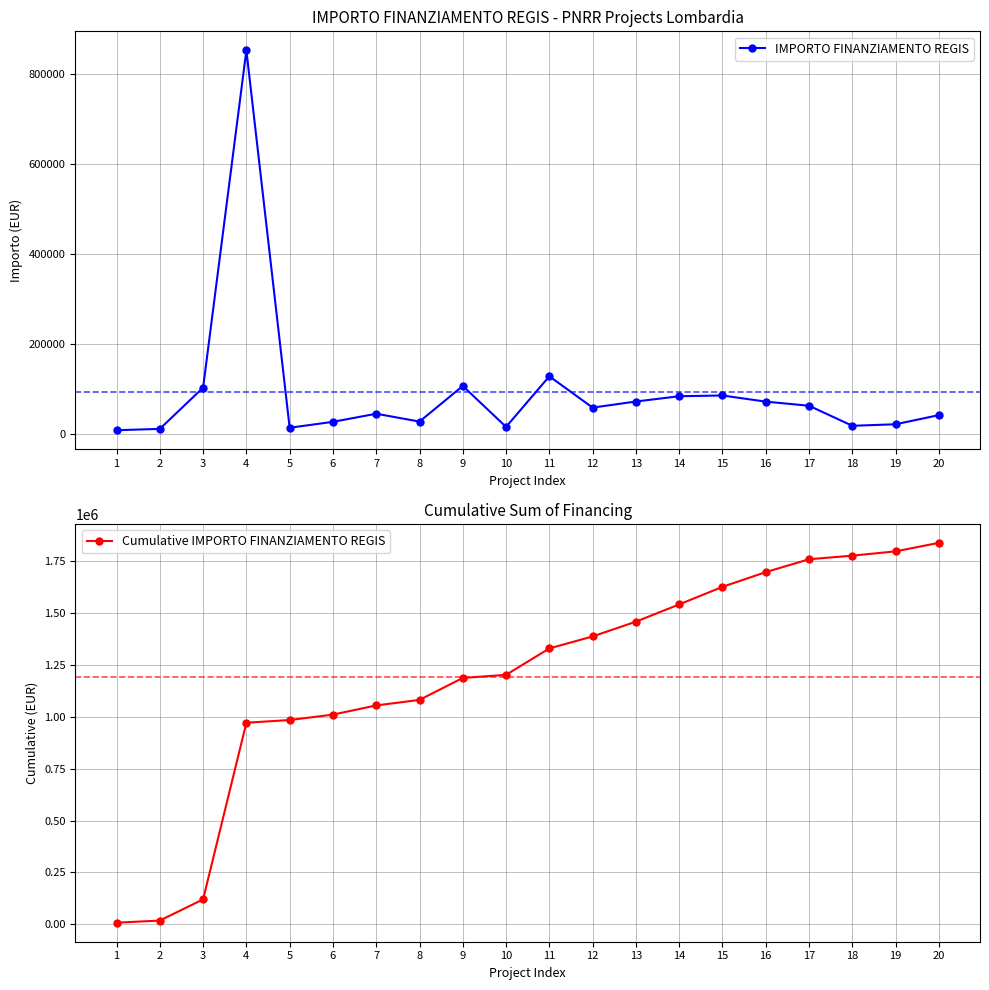

The IMPORTO FINANZIAMENTO REGIS series shows 119999.8 at 15. True or false?

False